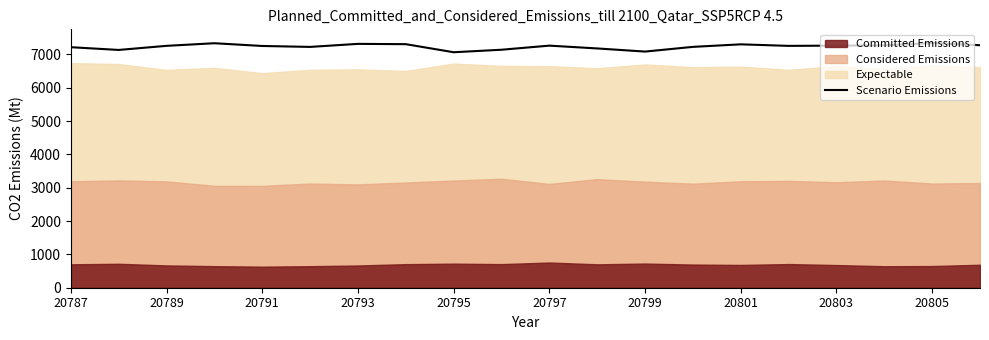

True or false: Scenario Emissions has a value of 7264 at 20803.

True